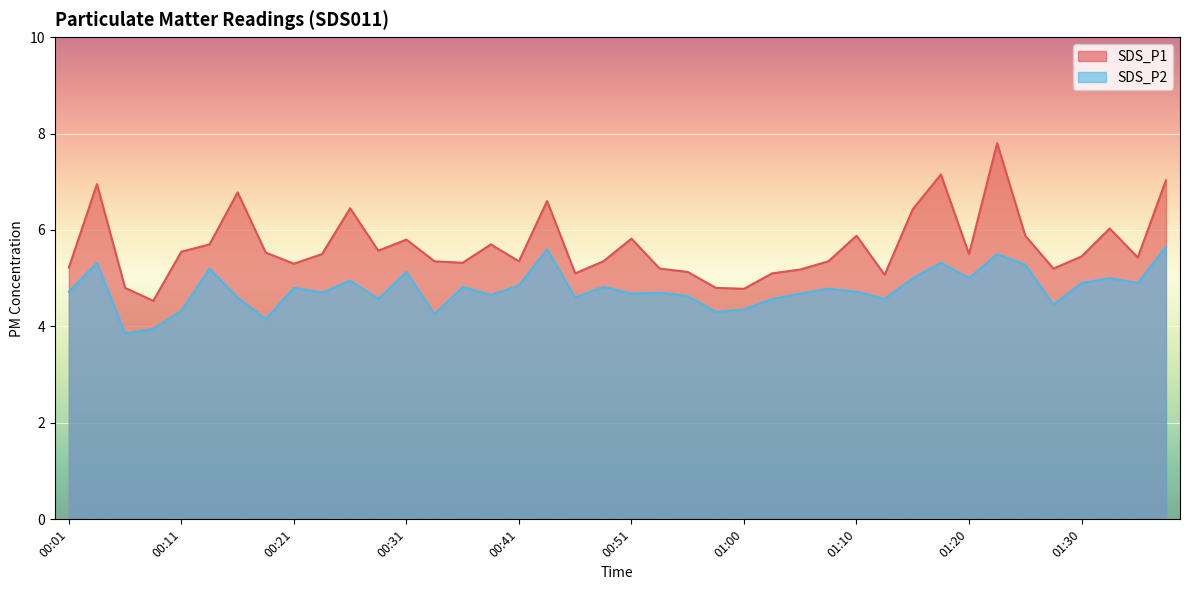

What is the difference between the highest and lowest values at 00:19?

1.4